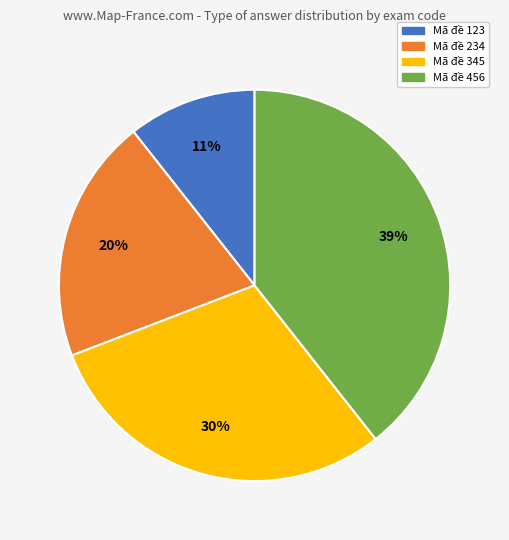

Is there a majority slice in this chart?

No